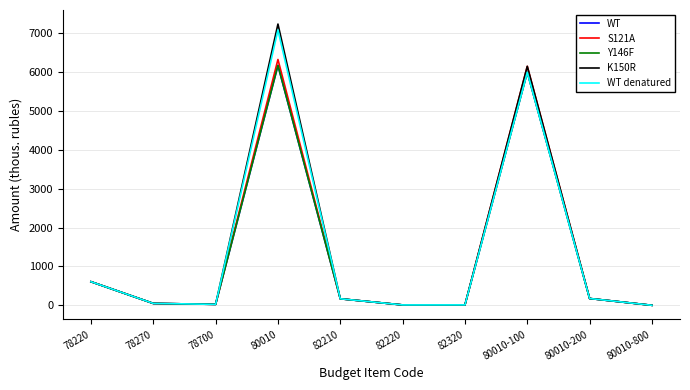

Is it true that WT equals 2759.5 at 80010?

False